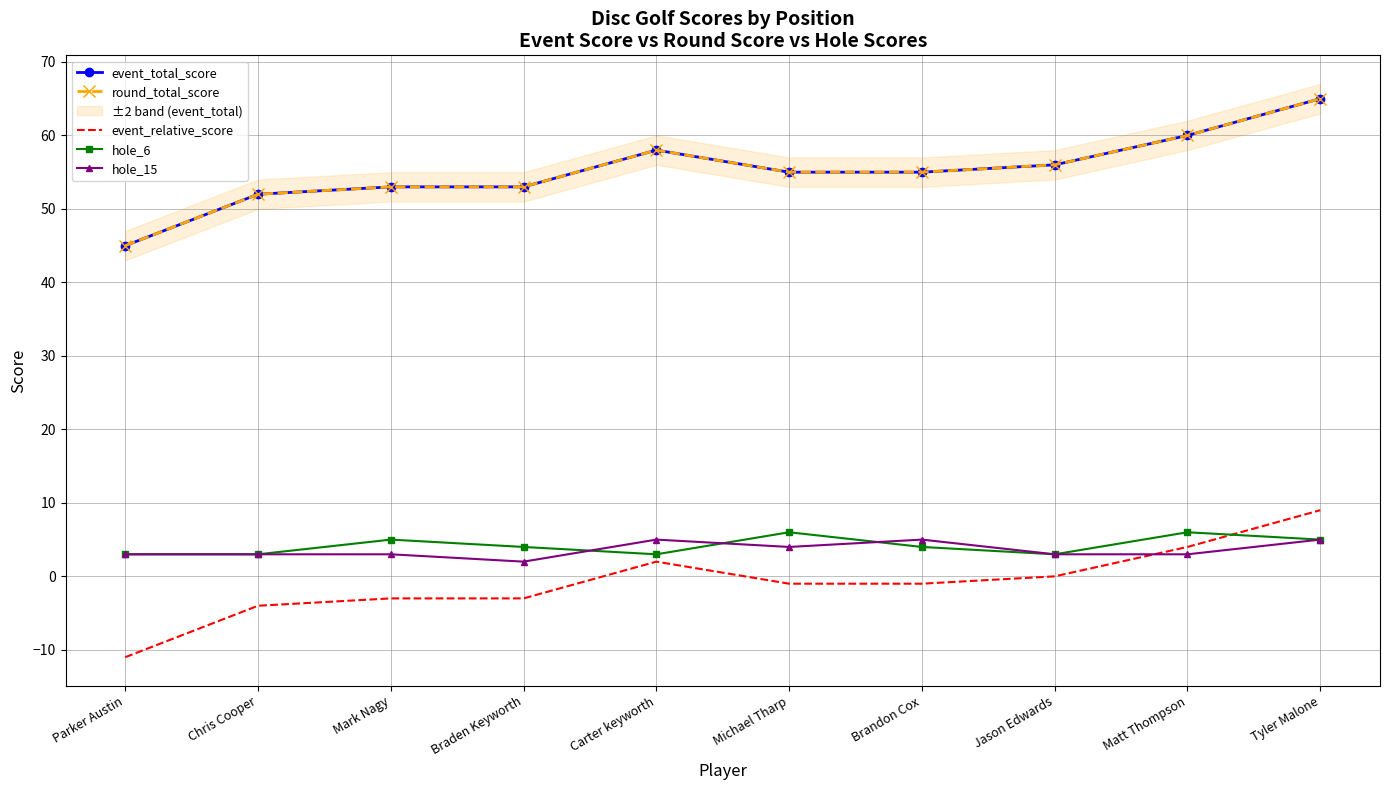

Which series has the largest range (max minus min)?

event_total_score